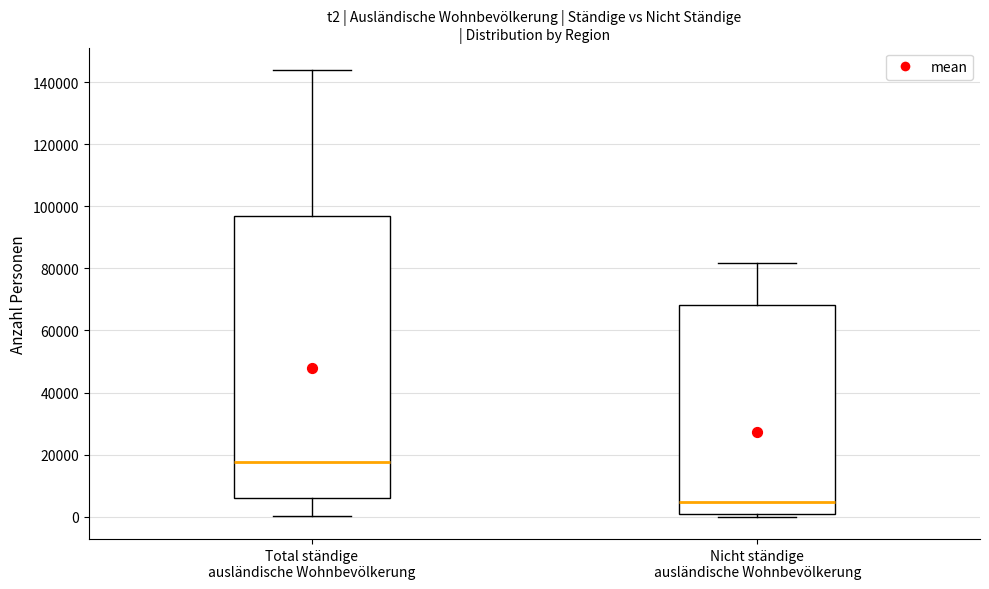

Which box is the tallest, from its lower edge to its upper edge?

Total ständige ausländische Wohnbevölkerung